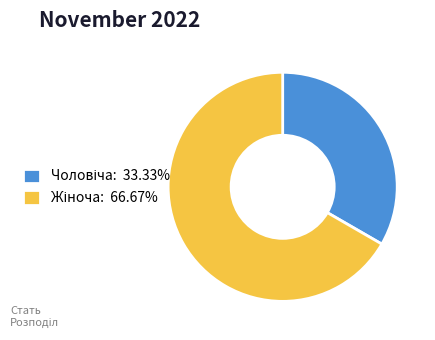

Does any single category account for the majority?

Yes